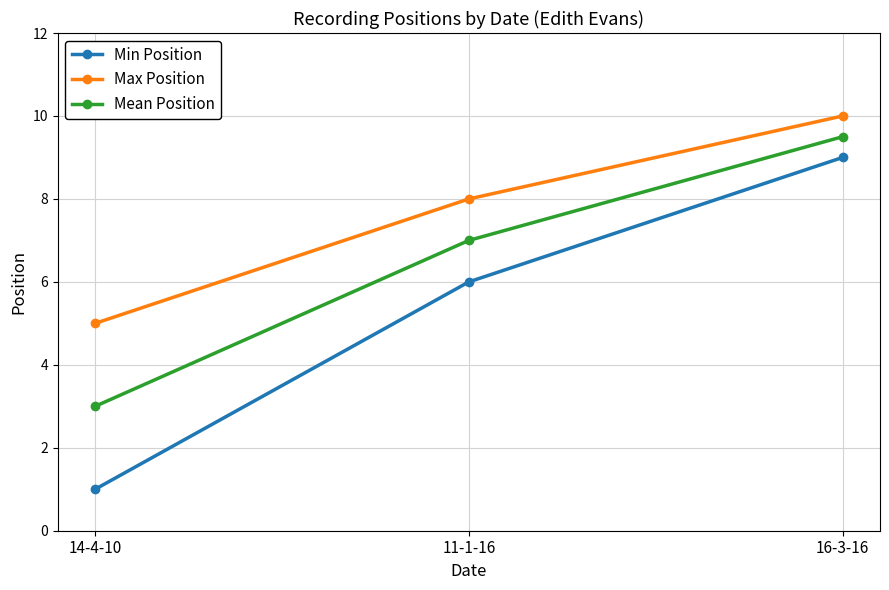

What value does the Max Position series have at 11-1-16?

8.0